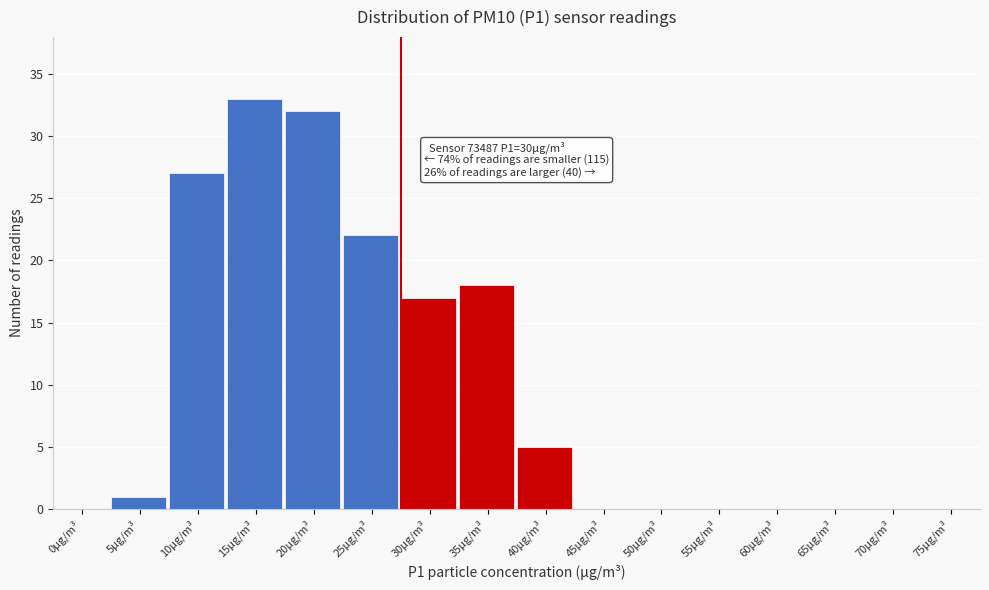

Reading left to right, list all the values displayed in this chart.

0μg/m³=0	5μg/m³=1	10μg/m³=27	15μg/m³=33	20μg/m³=32	25μg/m³=22	30μg/m³=17	35μg/m³=18	40μg/m³=5	45μg/m³=0	50μg/m³=0	55μg/m³=0	60μg/m³=0	65μg/m³=0	70μg/m³=0	75μg/m³=0